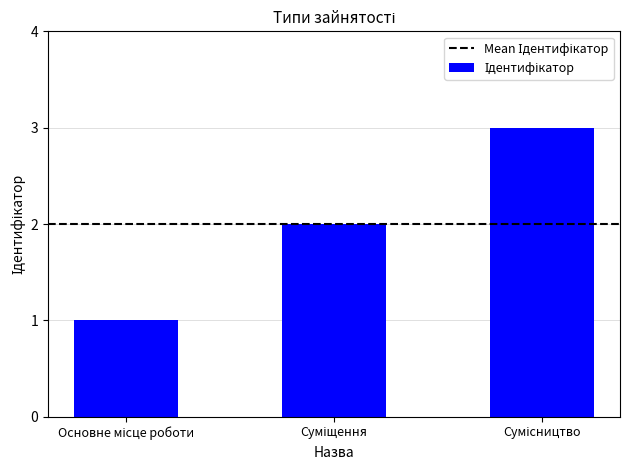

How many values are below 2?

1